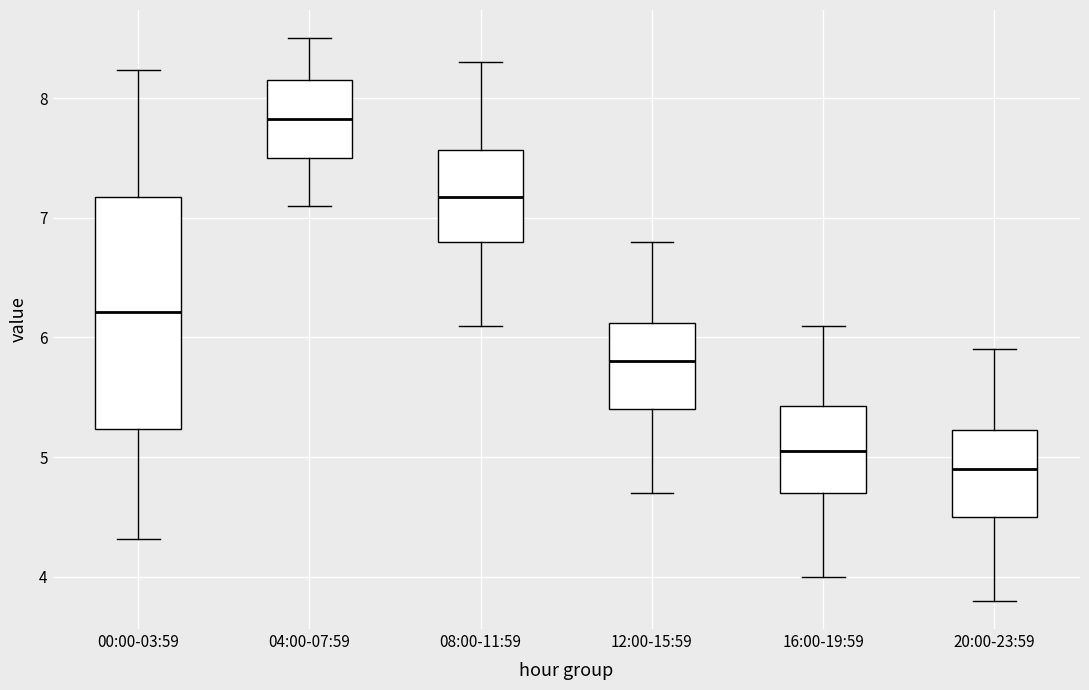

Where is the upper edge of the box for 00:00-03:59 on the y-axis? The values are not printed on the chart, so give them approximately, as read against the axis.

7.2